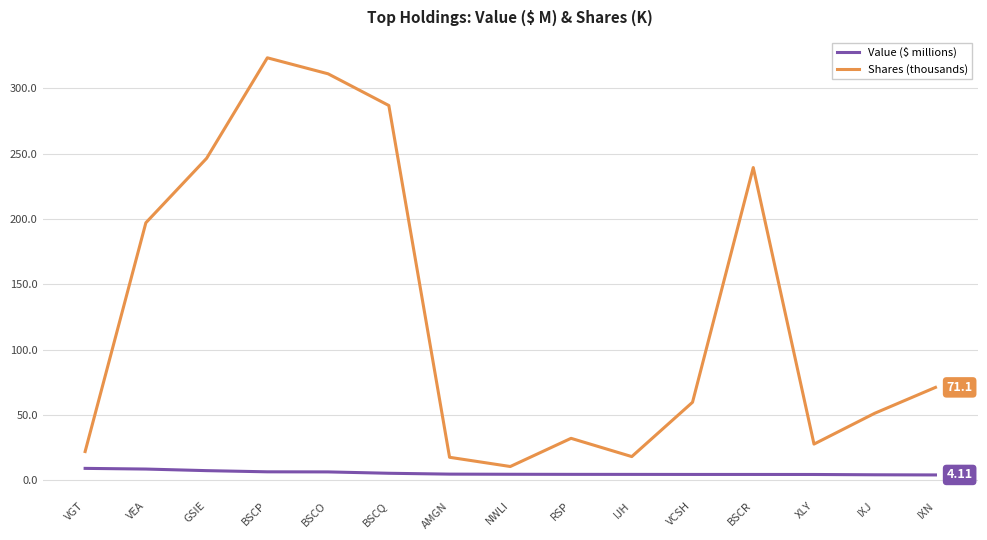

What is the highest value of the Value ($ millions) series?

9.1